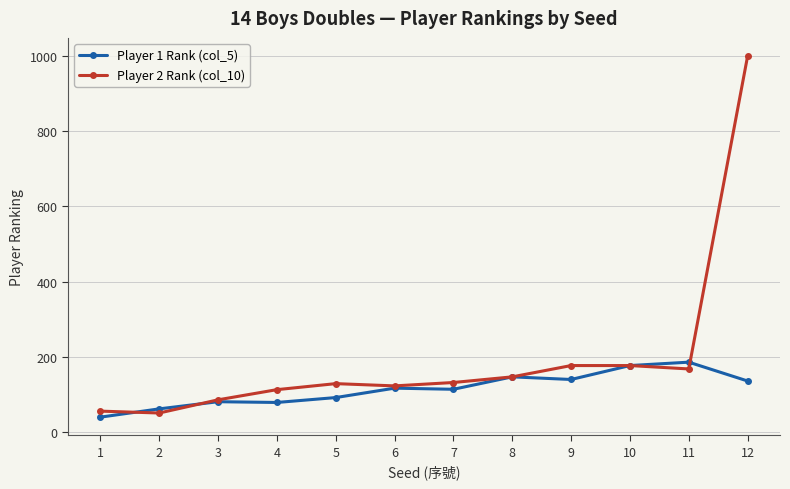

Count the number of categories in the chart.

12